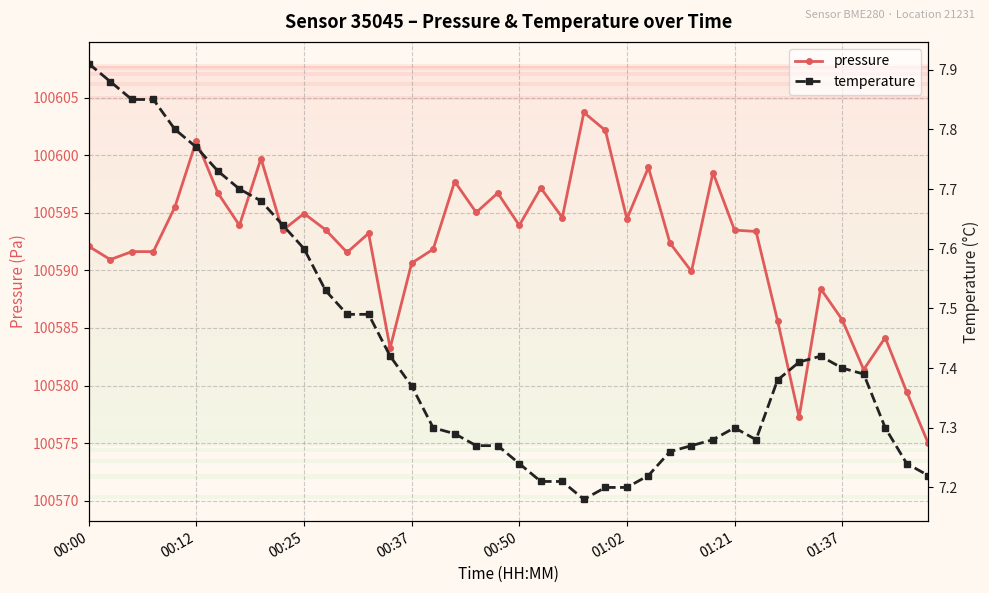

What is the lowest value of the pressure series?

100575.0